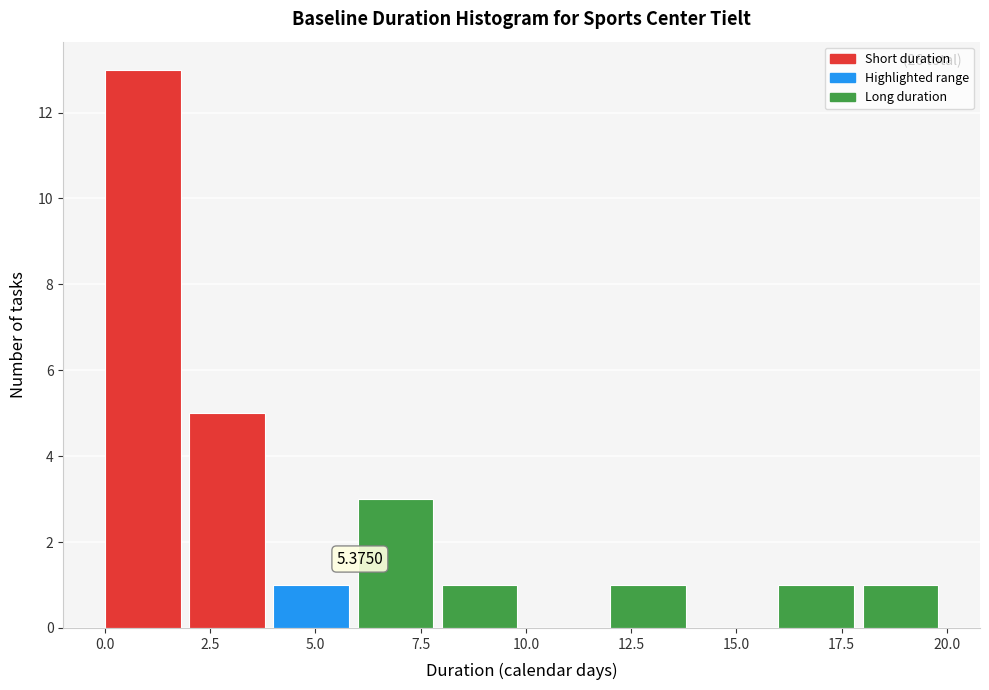

Which range on the x-axis has the tallest bar?

0 to 2